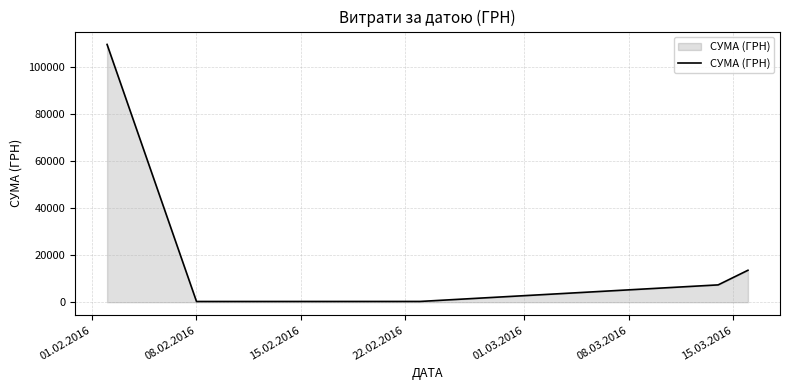

True or false: there are more than 1 points higher than both neighbors.

False